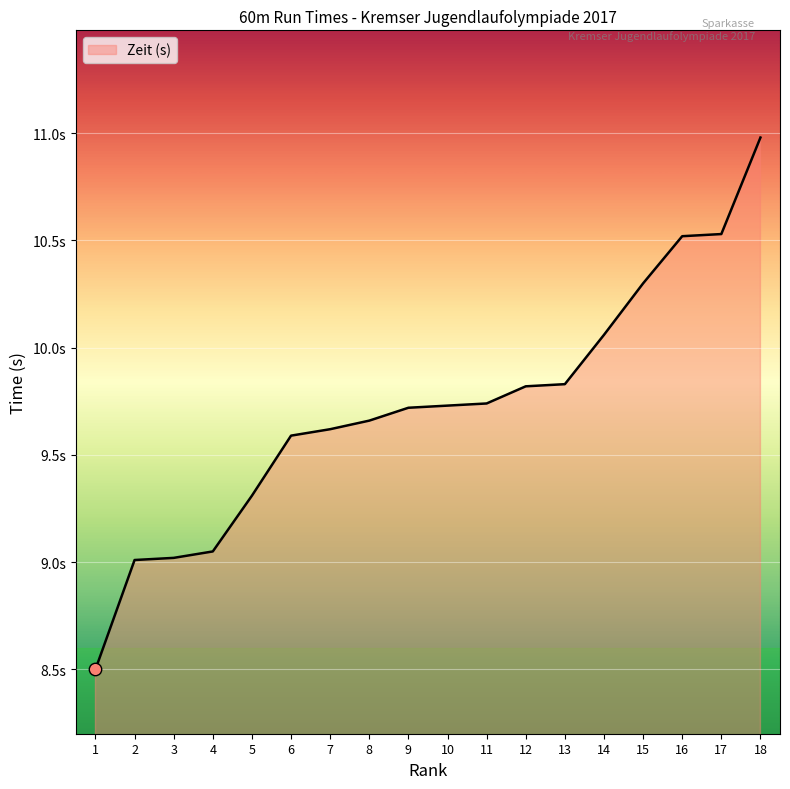

Which has a higher value, 13 or 12?

13